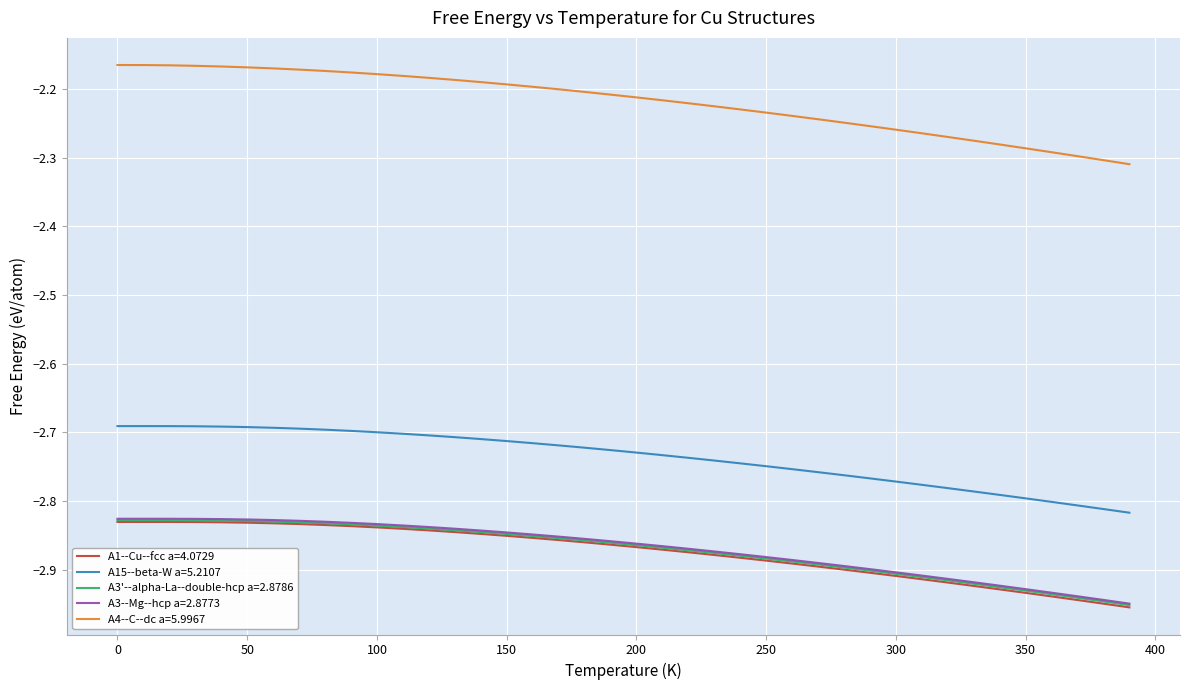

Which series has the largest range (max minus min)?

A4--C--dc a=5.9967